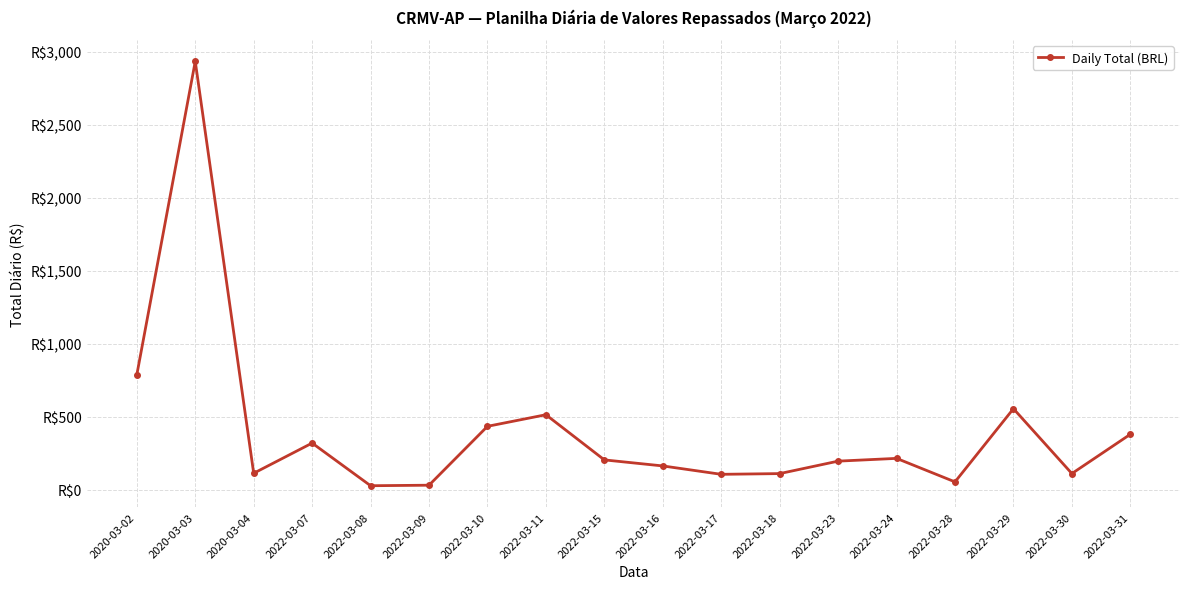

What is the sum of all values?

7234.2